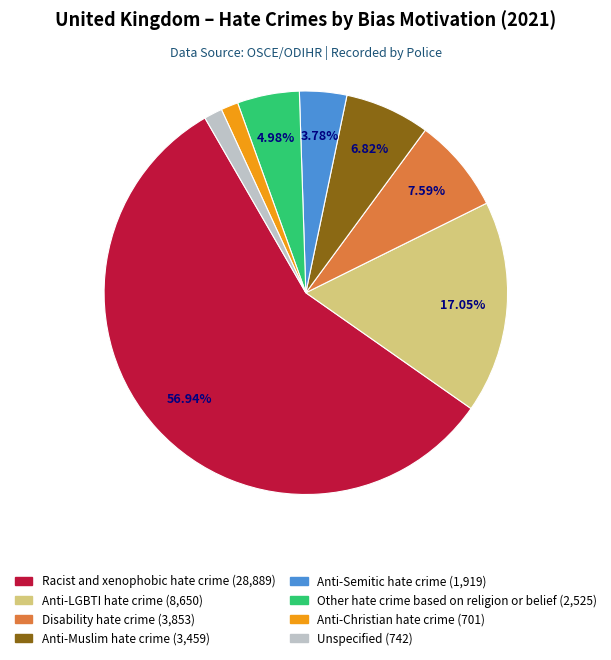

To the nearest percent, what portion does Anti-LGBTI hate crime represent?

17%